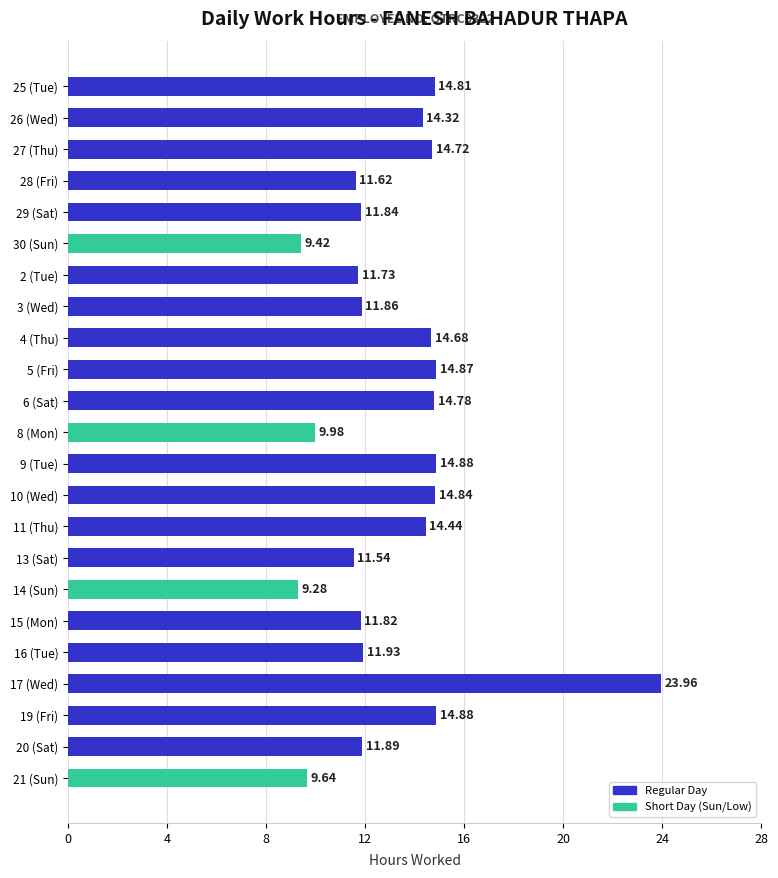

What is the difference between the maximum and minimum values?

14.7